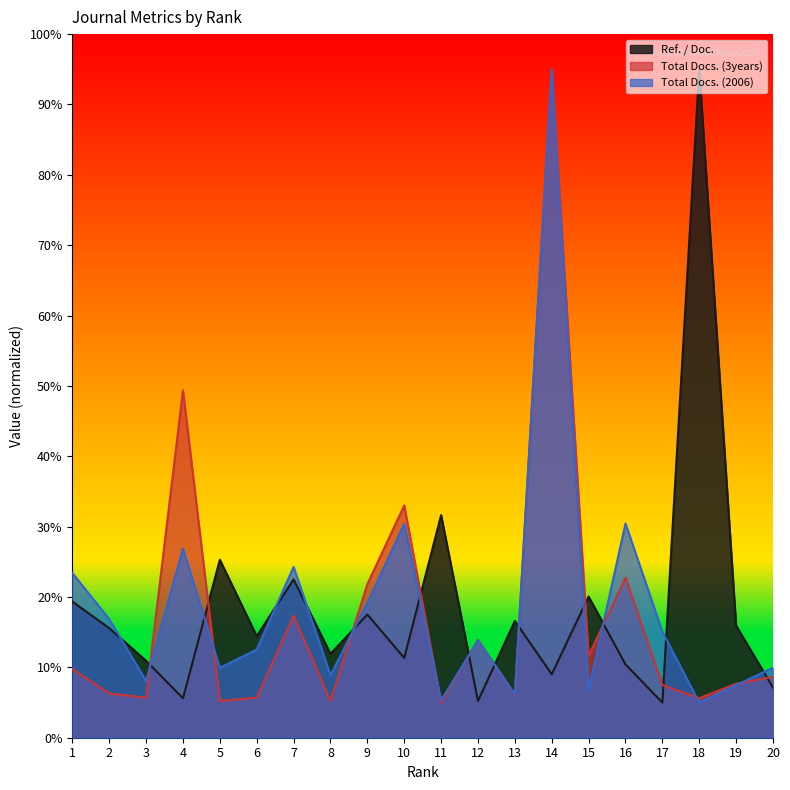

What is the average value of the Total Docs. (2006) series?

18.8